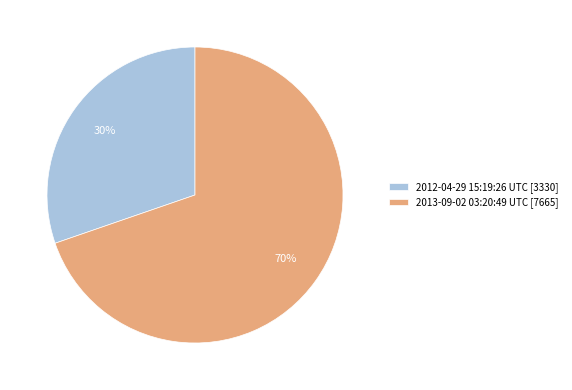

Count the number of slices in the pie.

2